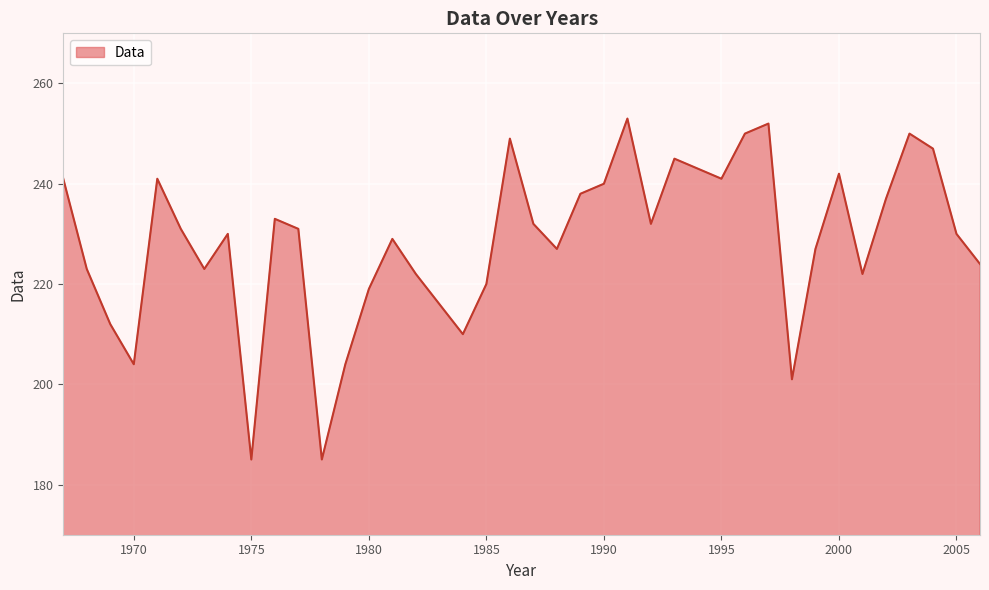

What is the greatest value displayed?

253